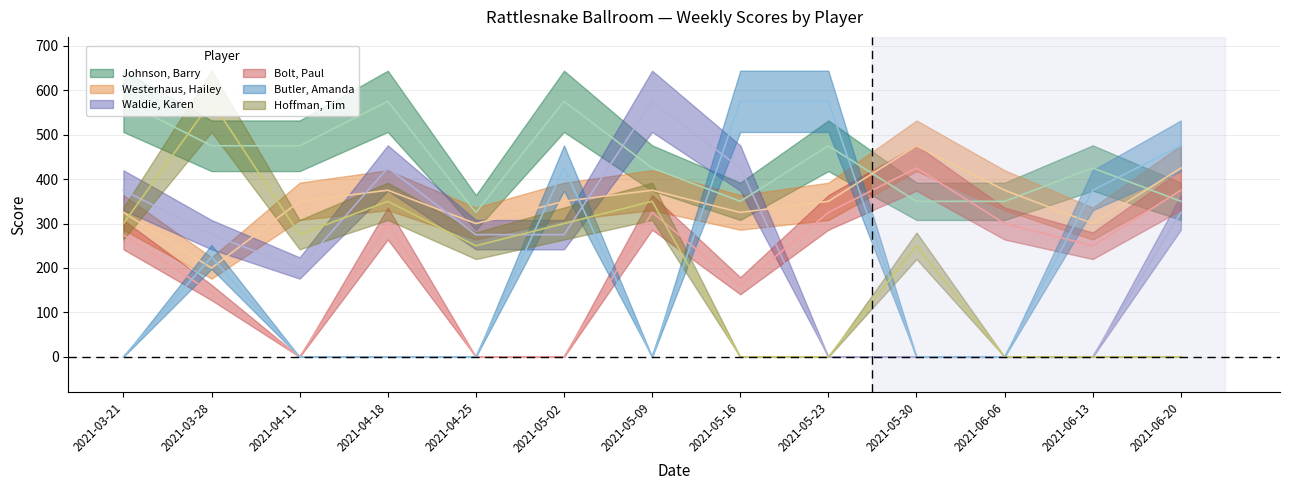

Rank the series at 2021-03-28 from highest to lowest value.

Hoffman, Tim, Johnson, Barry, Waldie, Karen, Butler, Amanda, Westerhaus, Hailey, Bolt, Paul